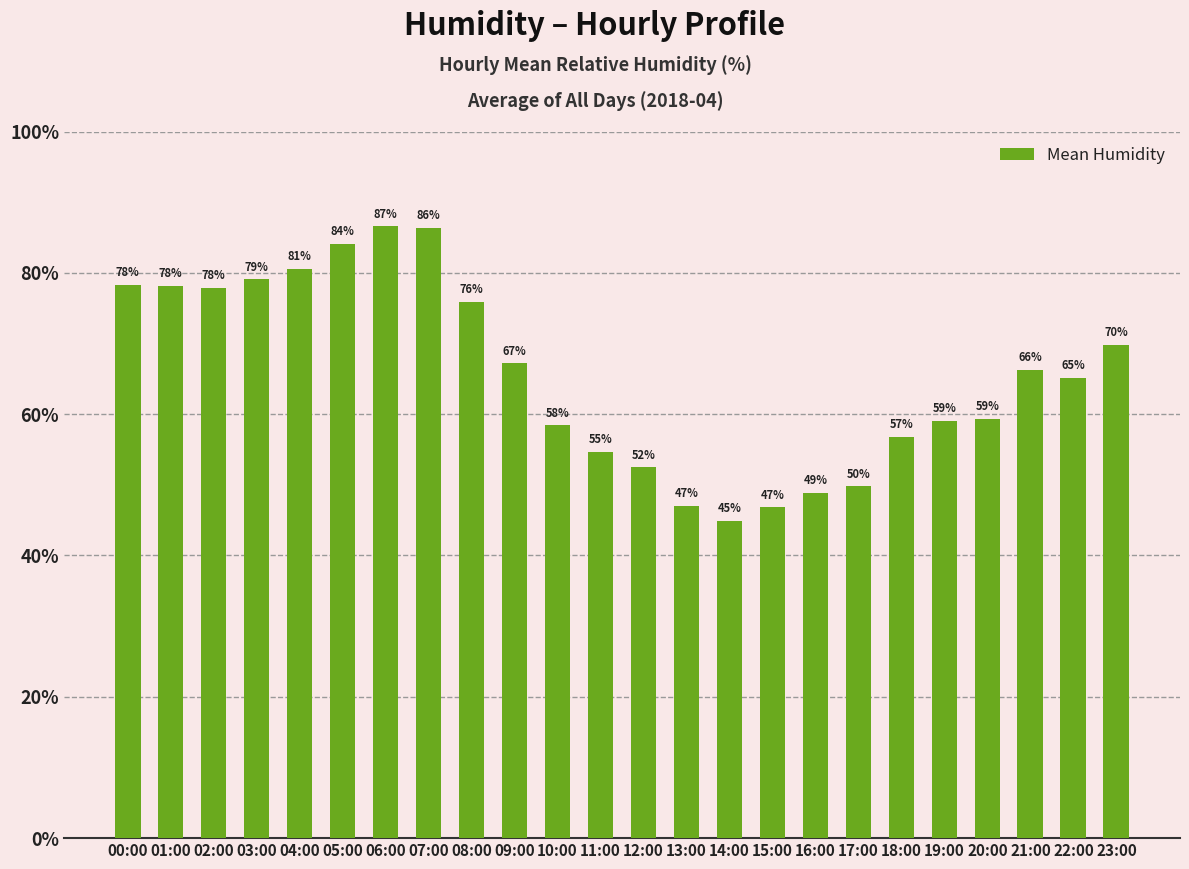

What is the change in value from 06:00 to 15:00?

-39.8